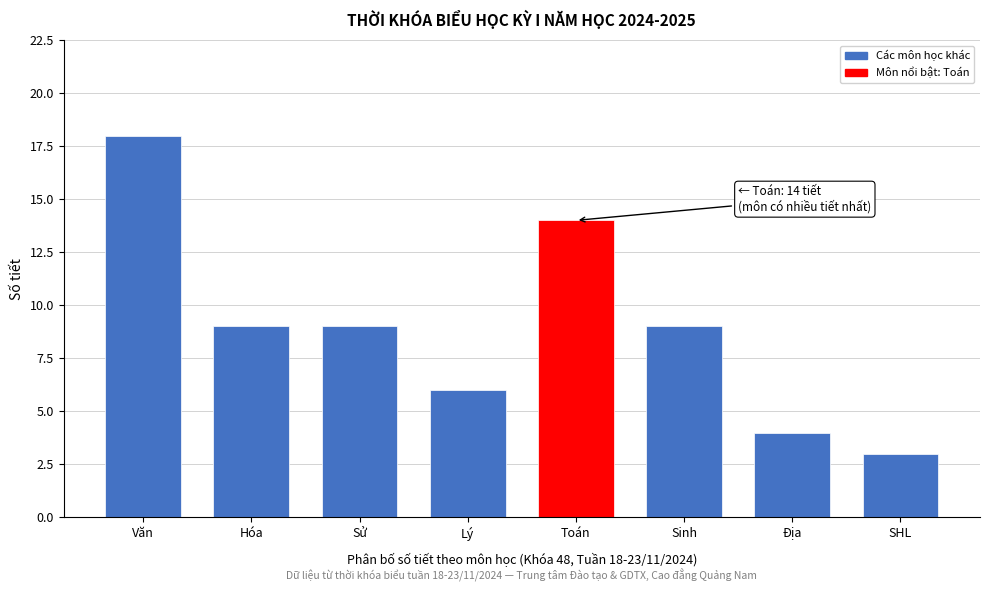

Reading left to right, what are all the values shown in this chart?

Văn=18	Hóa=9	Sử=9	Lý=6	Toán=14	Sinh=9	Địa=4	SHL=3